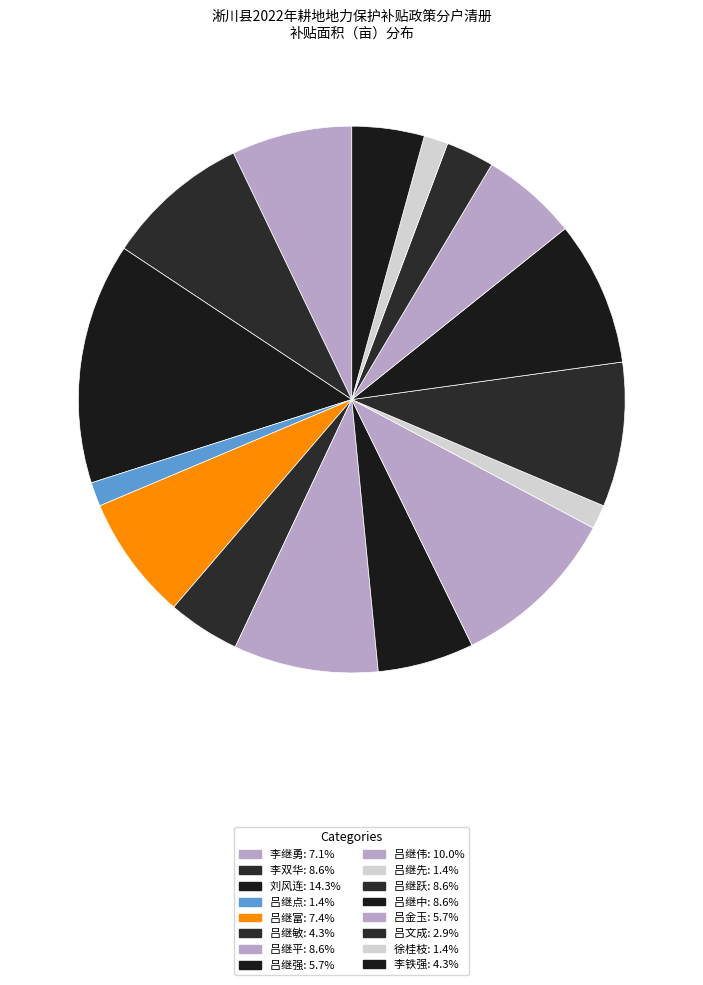

To the nearest percent, what is the average slice percentage?

6%